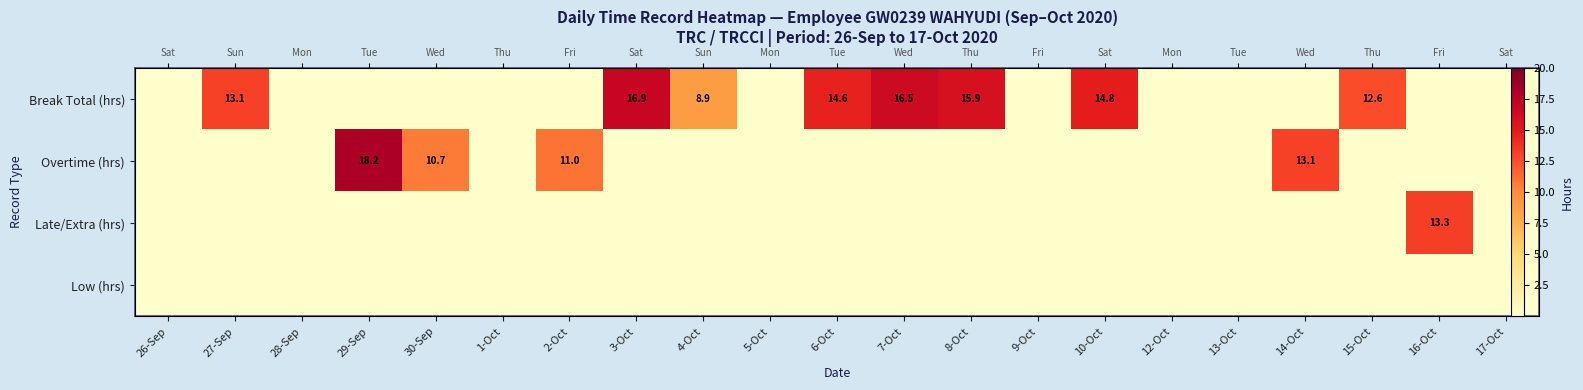

The Break Total (hrs) series shows 14.6 at 6-Oct. True or false?

True